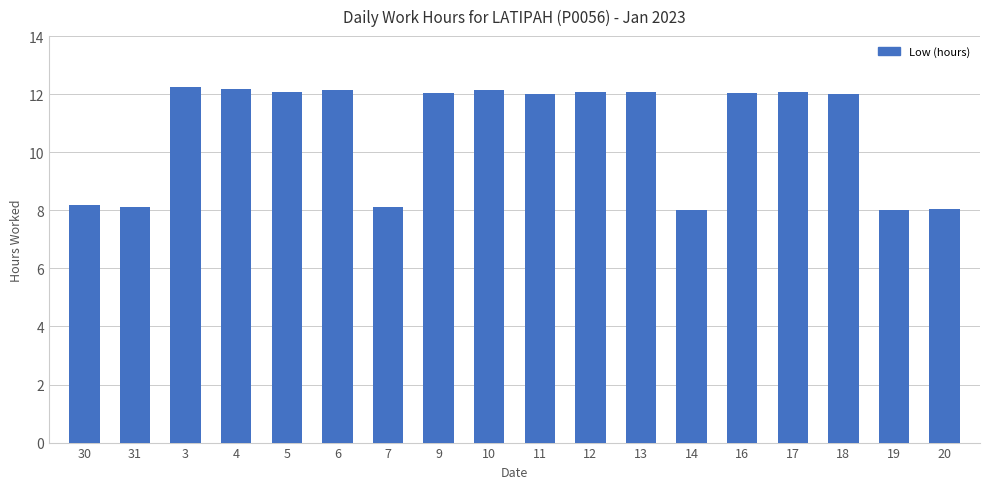

Are the bars horizontal?

No